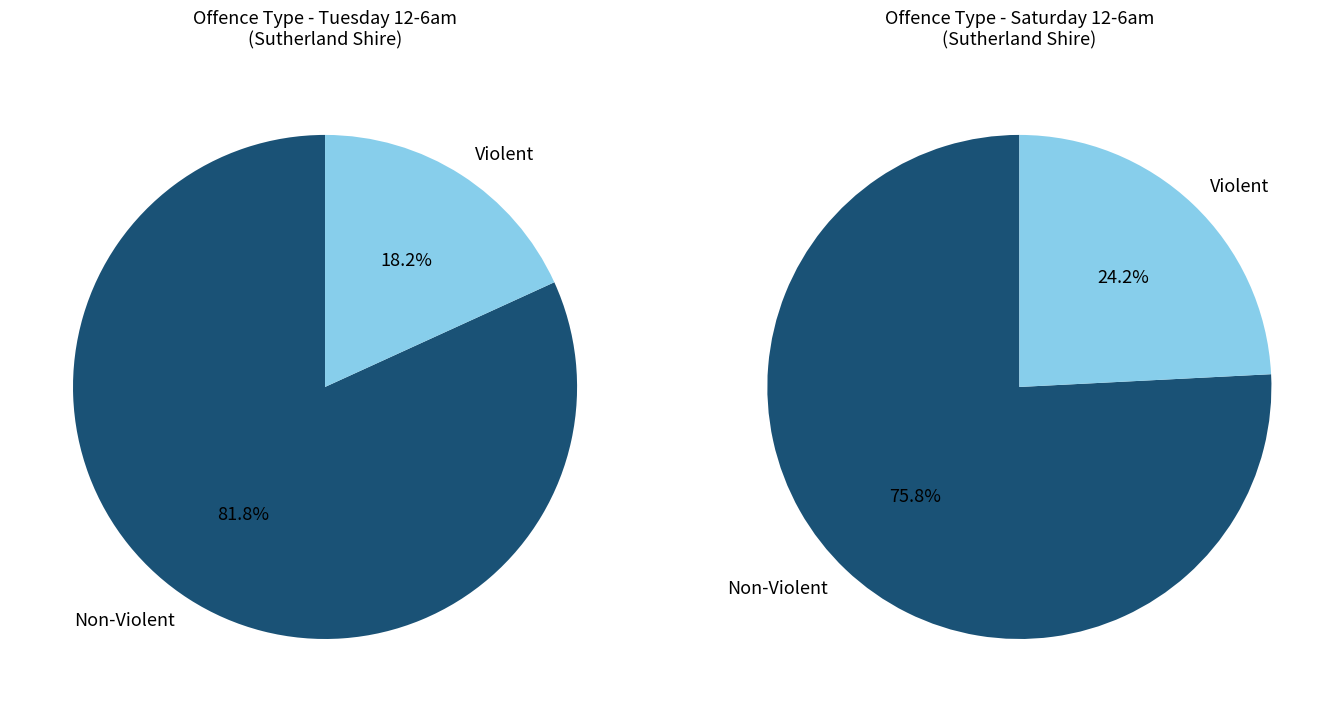

Is Domestic violence related assault the majority of the pie?

No